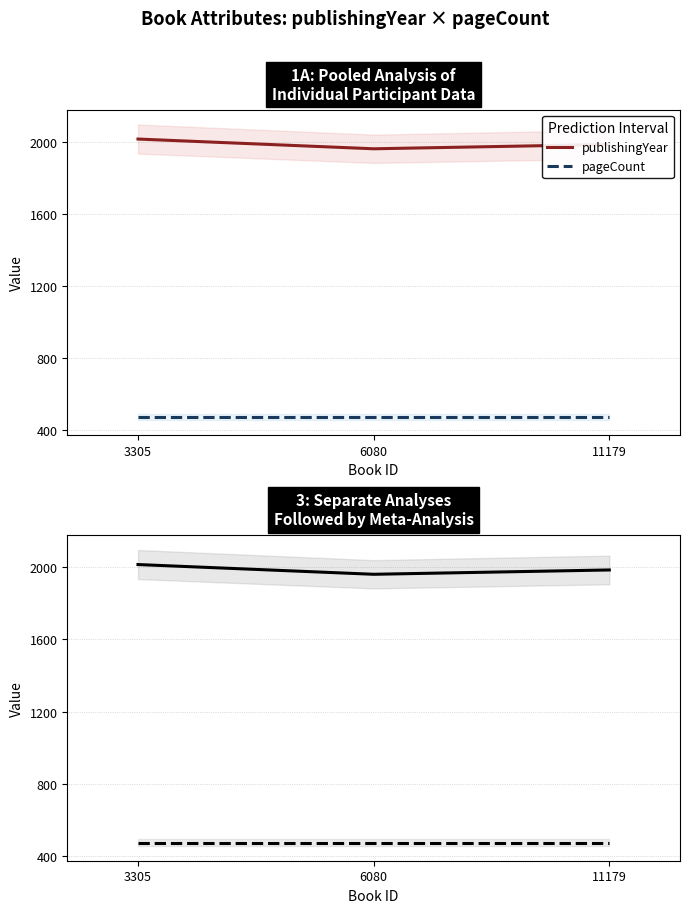

Reading left to right, transcribe all the data shown in this chart.

publishingYear: 3305=2015	6080=1961	11179=1985
pageCount: 3305=474	6080=474	11179=474